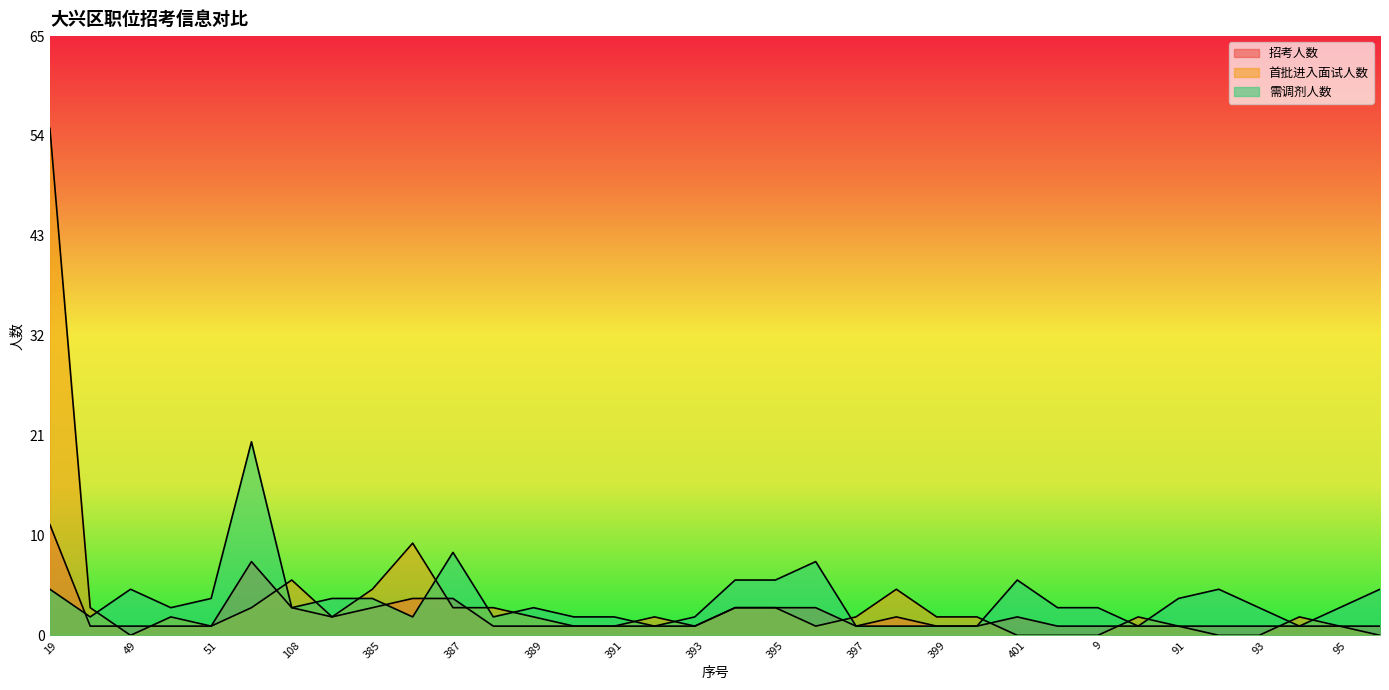

What is the sum of the 招考人数 values at 391 and 397?

2